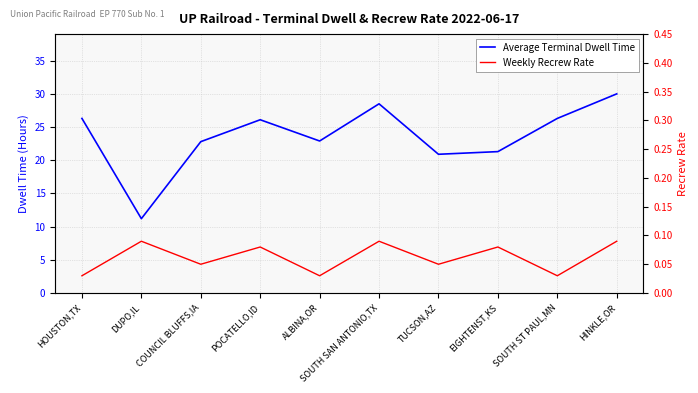

Rank the series by their maximum value, from lowest to highest.

Weekly Recrew Rate, Average Terminal Dwell Time